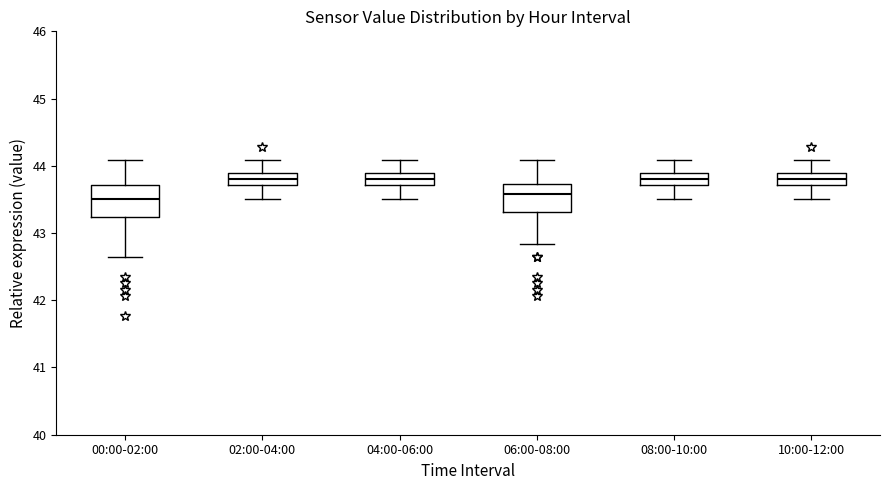

Reading left to right, transcribe this box plot: for each box, give where its median line is, the range the box spans, and where its two whiskers end, as read against the y-axis. The values are not printed on the chart, so give them approximately, as read against the axis.

00:00-02:00: median 43.5, box 43.2 to 43.7, whiskers 42.7 to 44.1
02:00-04:00: median 43.8, box 43.7 to 43.9, whiskers 43.5 to 44.1
04:00-06:00: median 43.8, box 43.7 to 43.9, whiskers 43.5 to 44.1
06:00-08:00: median 43.6, box 43.3 to 43.7, whiskers 42.8 to 44.1
08:00-10:00: median 43.8, box 43.7 to 43.9, whiskers 43.5 to 44.1
10:00-12:00: median 43.8, box 43.7 to 43.9, whiskers 43.5 to 44.1